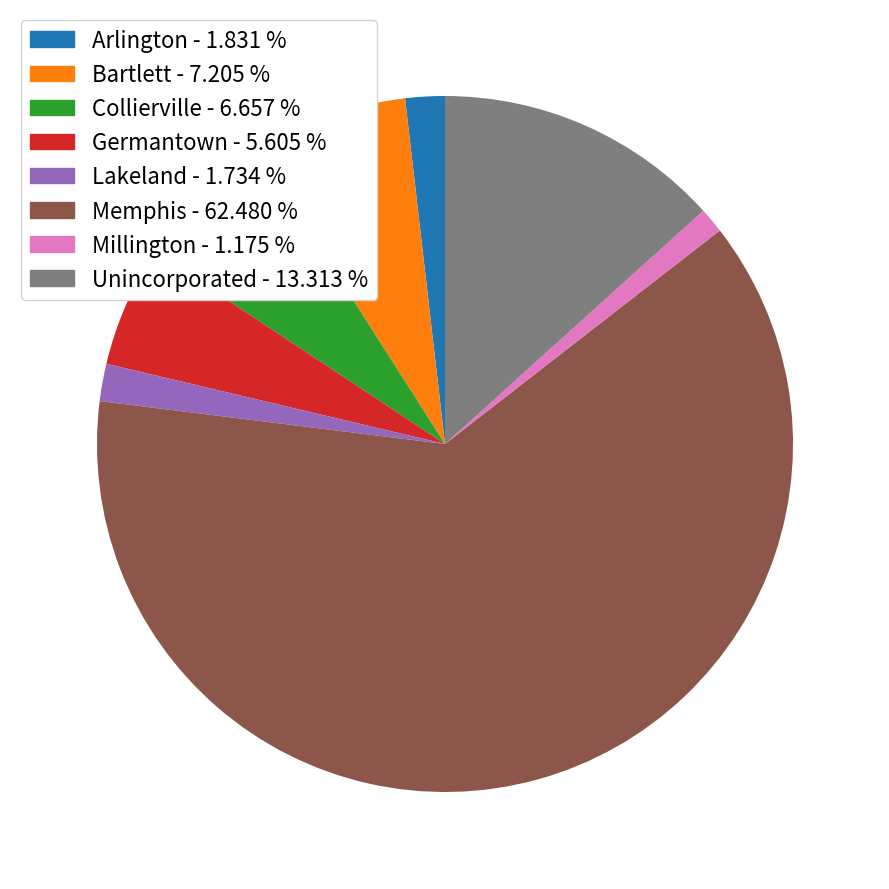

The Germantown slice represents 6% of the pie. True or false?

True